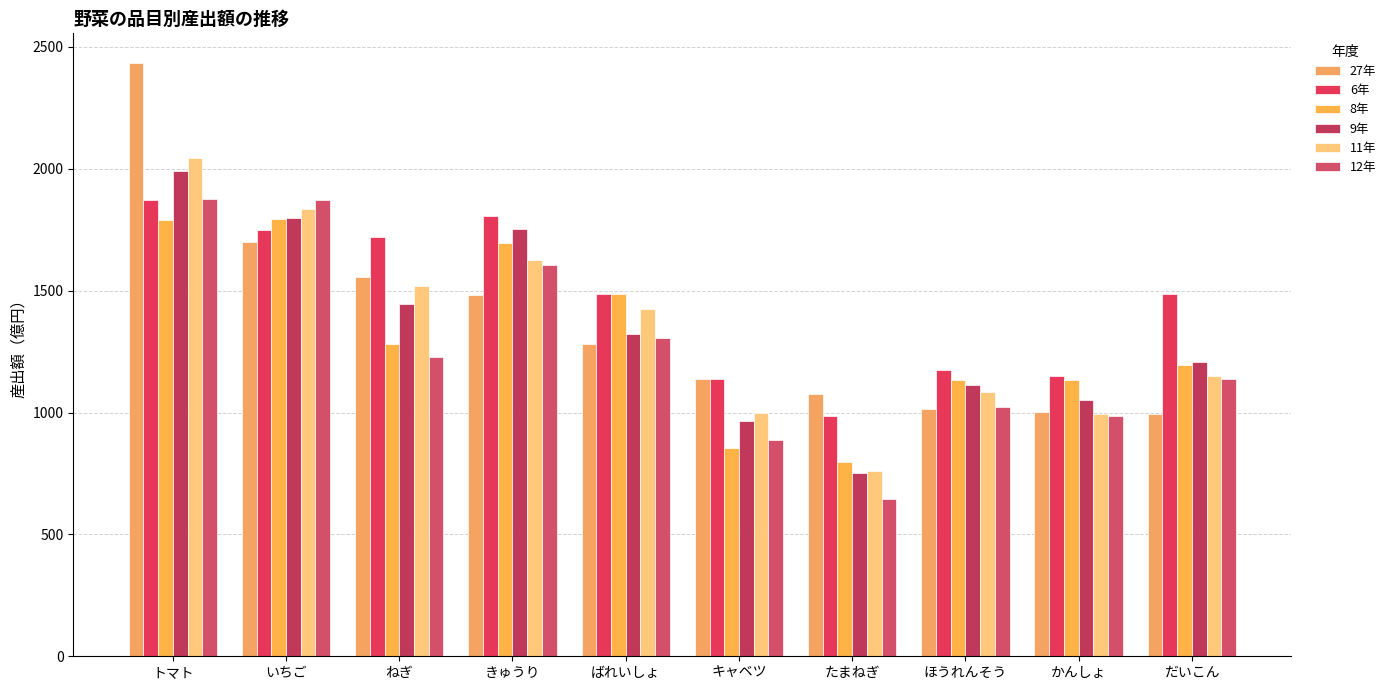

What is the difference between the 27年 values at トマト and だいこん?

1440